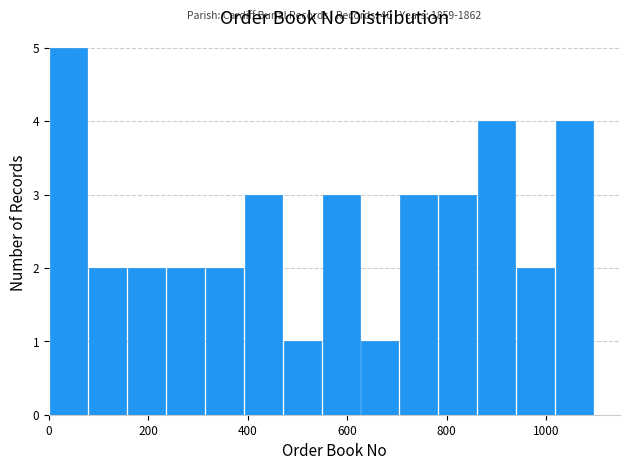

Read against the x-axis, roughly where is the centre of the tallest bar?

40